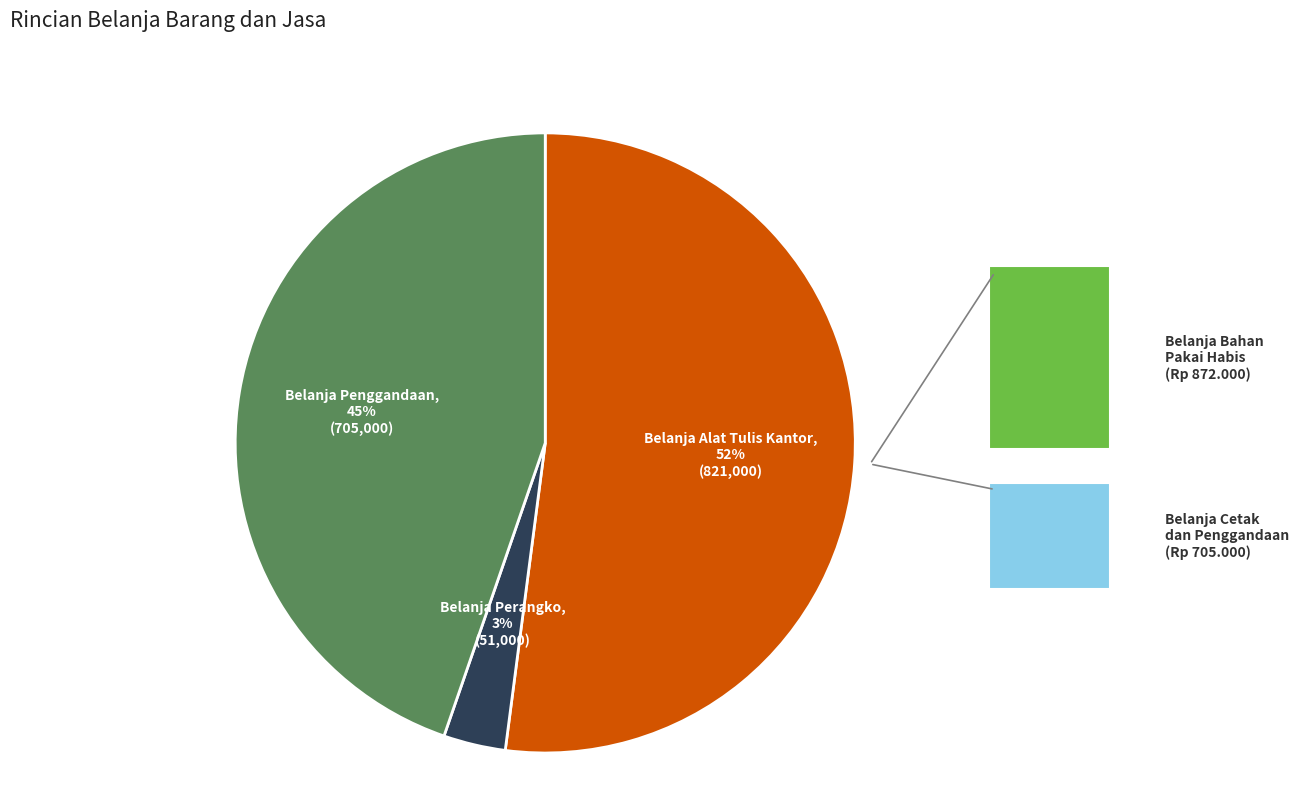

To the nearest percent, what is the average slice percentage?

33%